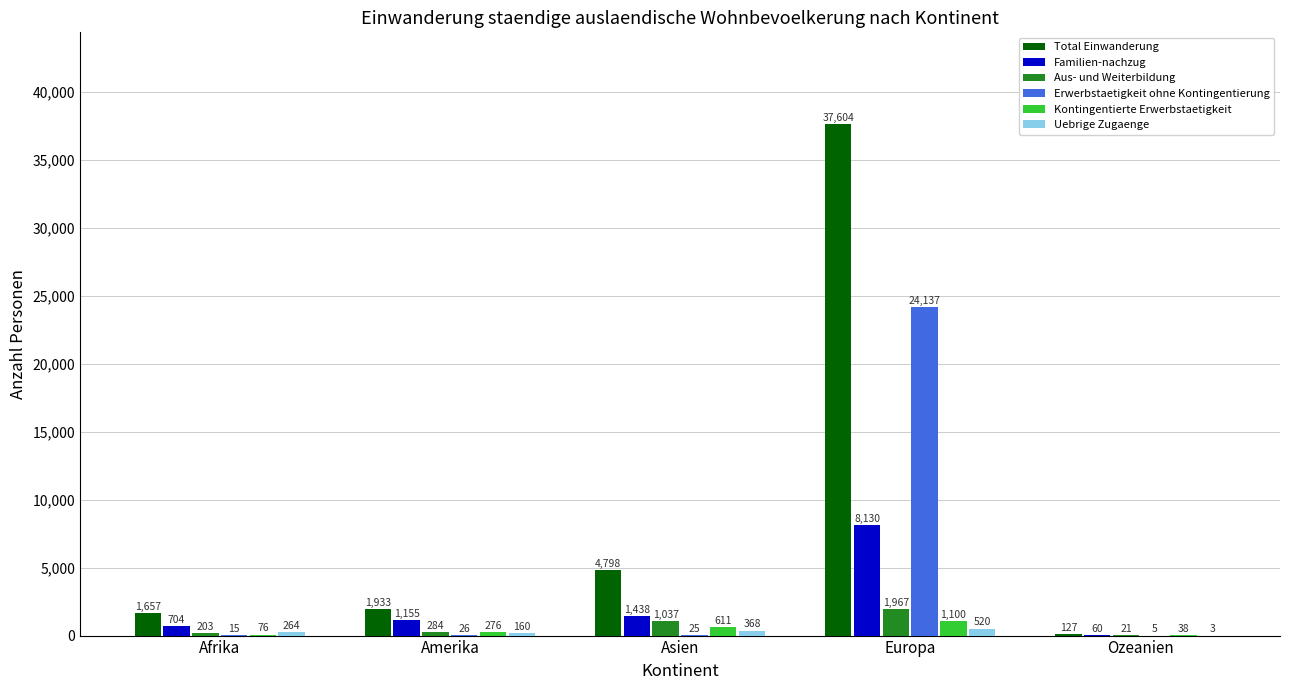

What are all the series names shown in the legend?

Total Einwanderung, Familien-nachzug, Aus- und Weiterbildung, Erwerbstaetigkeit ohne Kontingentierung, Kontingentierte Erwerbstaetigkeit, Uebrige Zugaenge